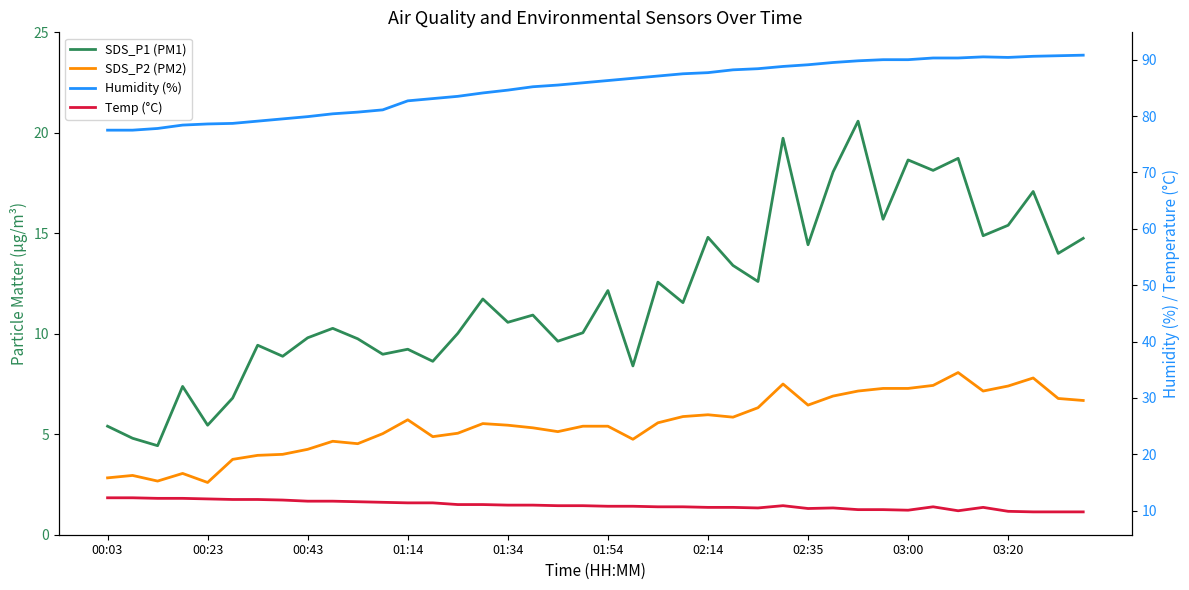

At which category does Temp (°C) reach its first local peak?

27